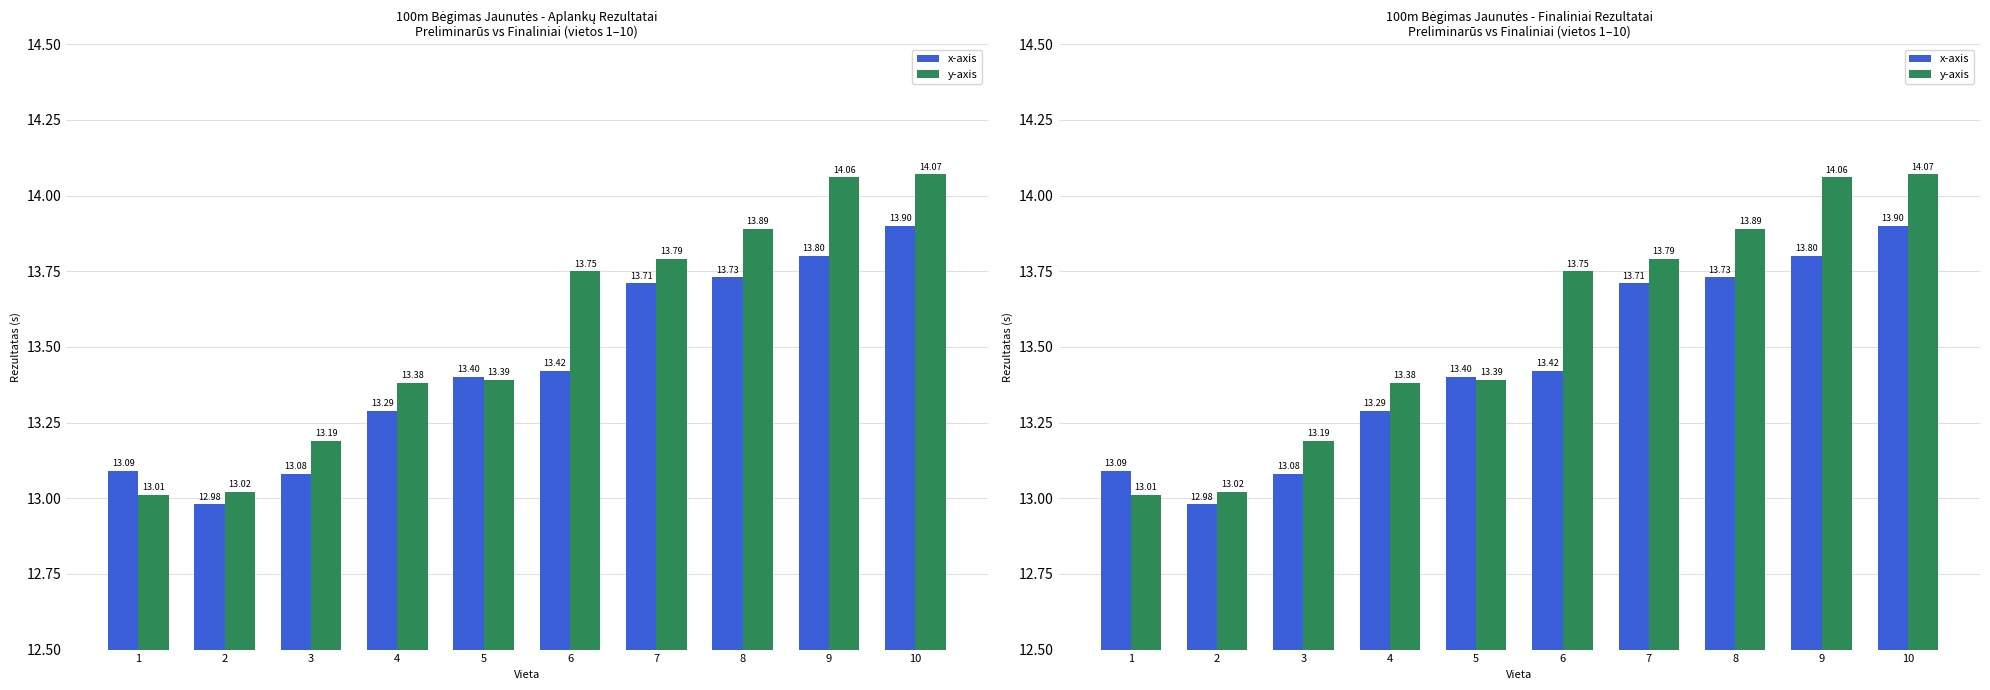

The x-axis series shows 13.0 at 2. True or false?

True